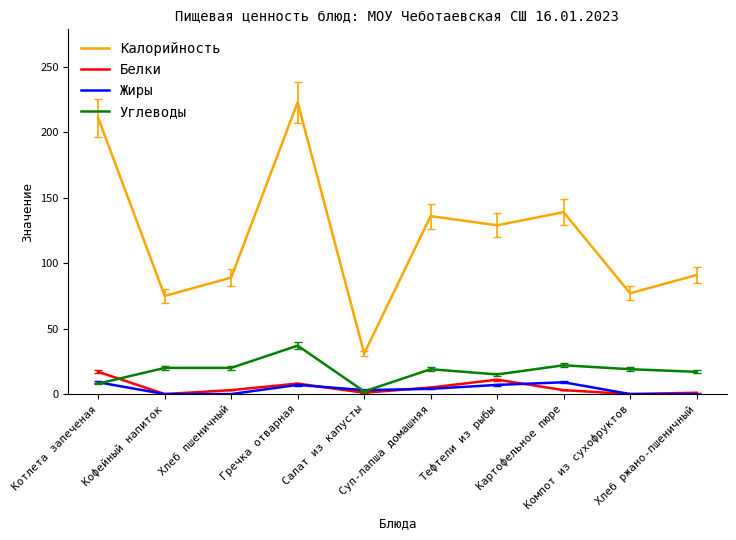

True or false: Углеводы and Калорийность cross at least once.

False